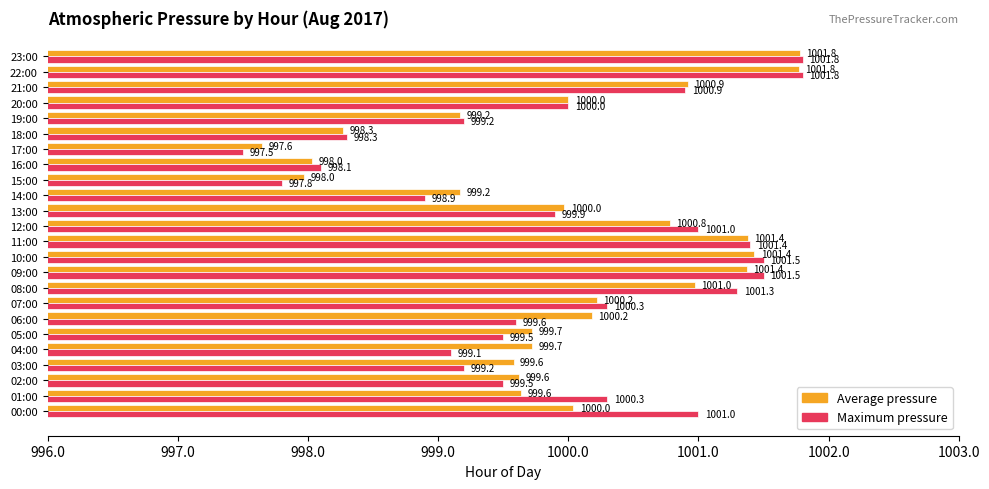

At 14:00, list the series in order from largest to smallest.

Average pressure, Maximum pressure